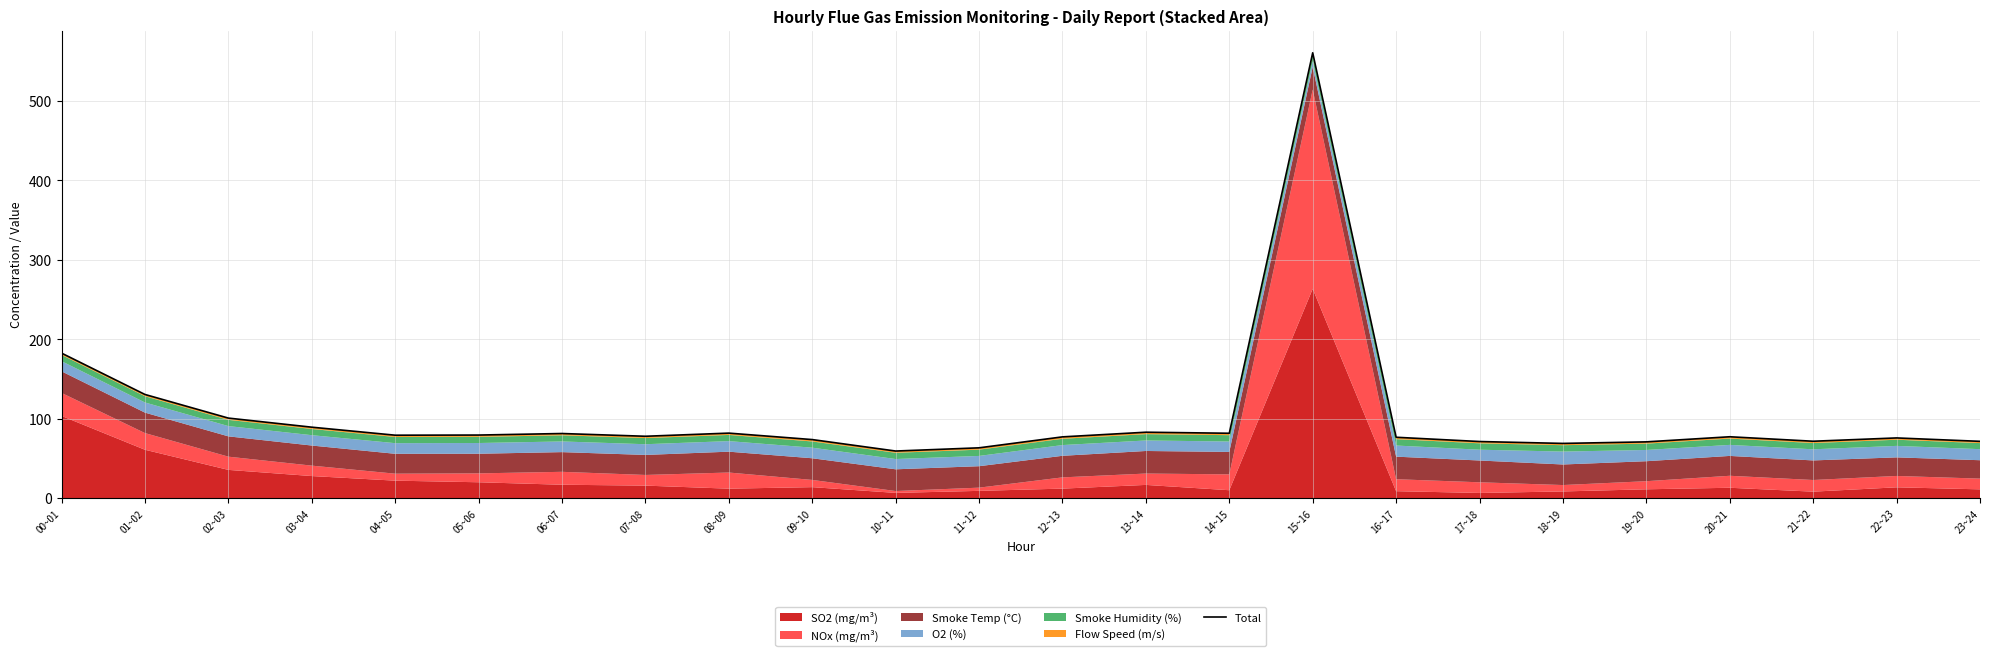

What is the minimum value shown in the chart?

59.2